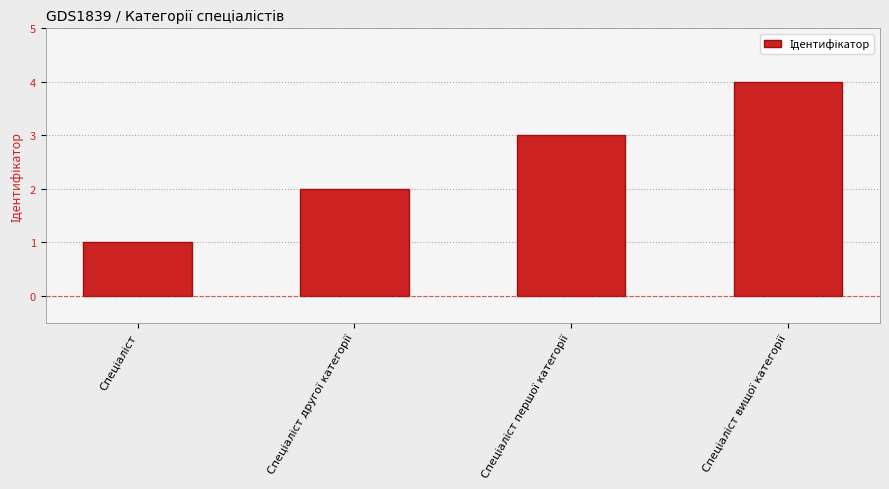

How many series are shown in this chart?

1